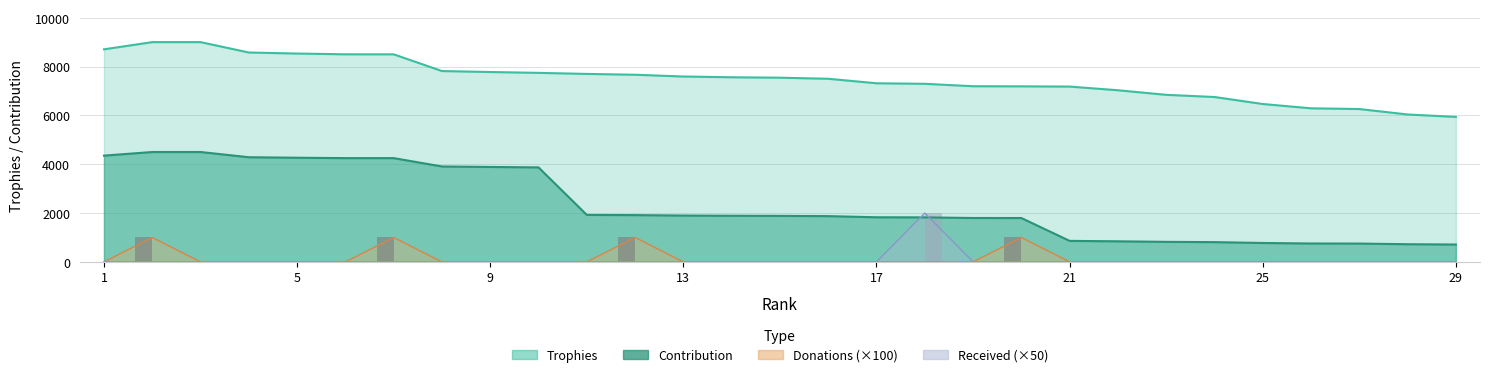

Which series changed the most between 5 and 20?

Contribution